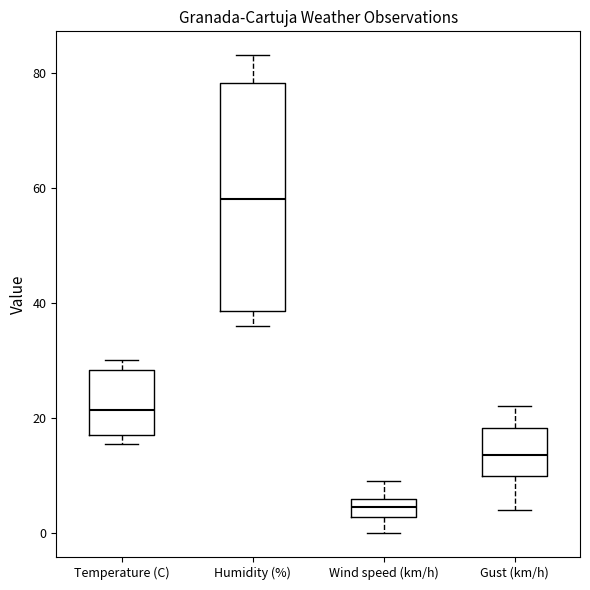

Where is the upper edge of the box for Gust (km/h) on the y-axis? The values are not printed on the chart, so give them approximately, as read against the axis.

18